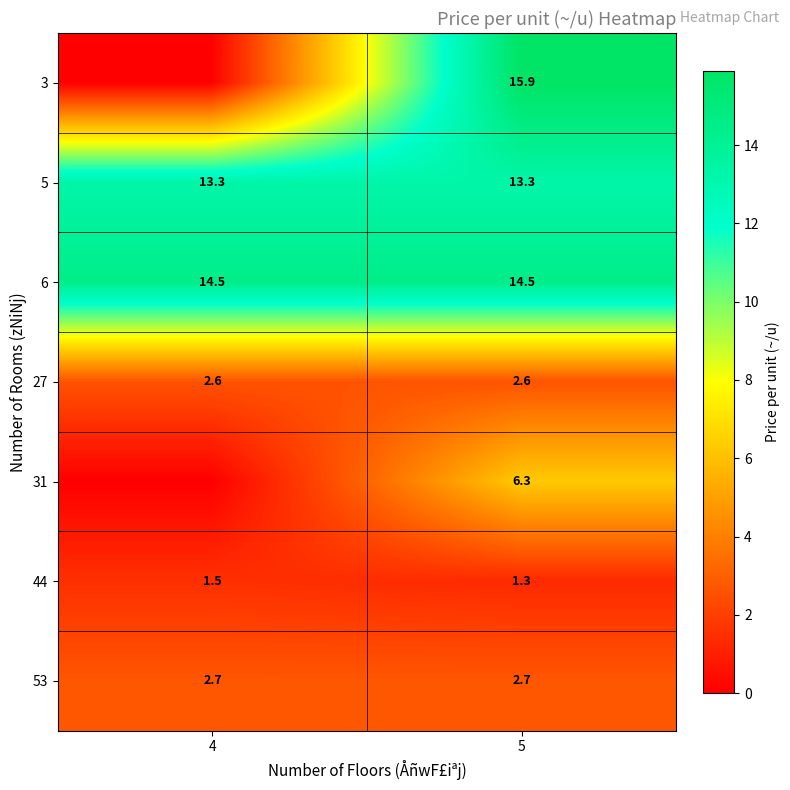

What is the sum of the 6 values at 4 and 5?

29.0